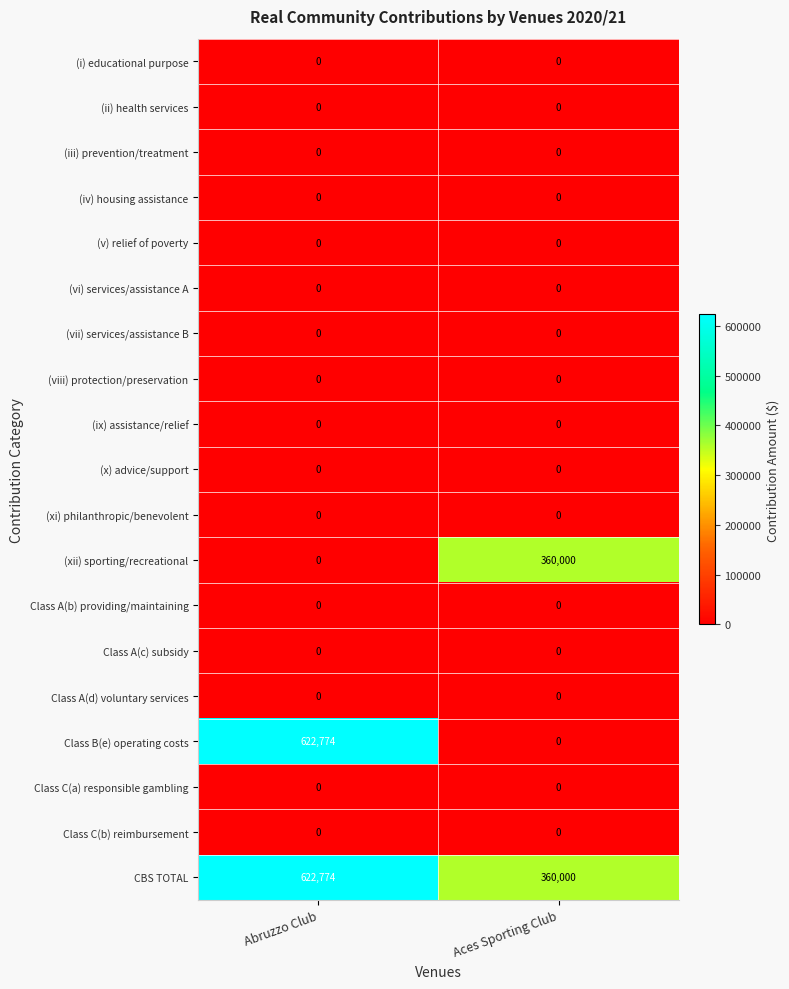

At which category is the sum across all series the highest?

Abruzzo Club